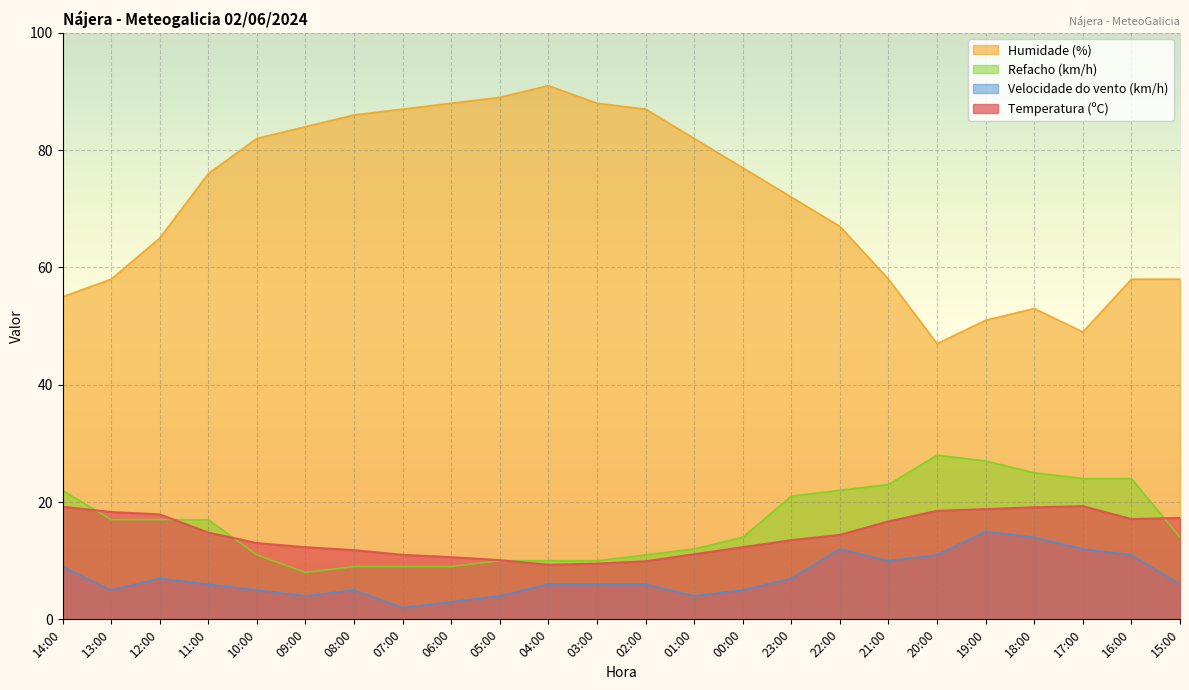

What is the label of the 17th point from the right?

07:00